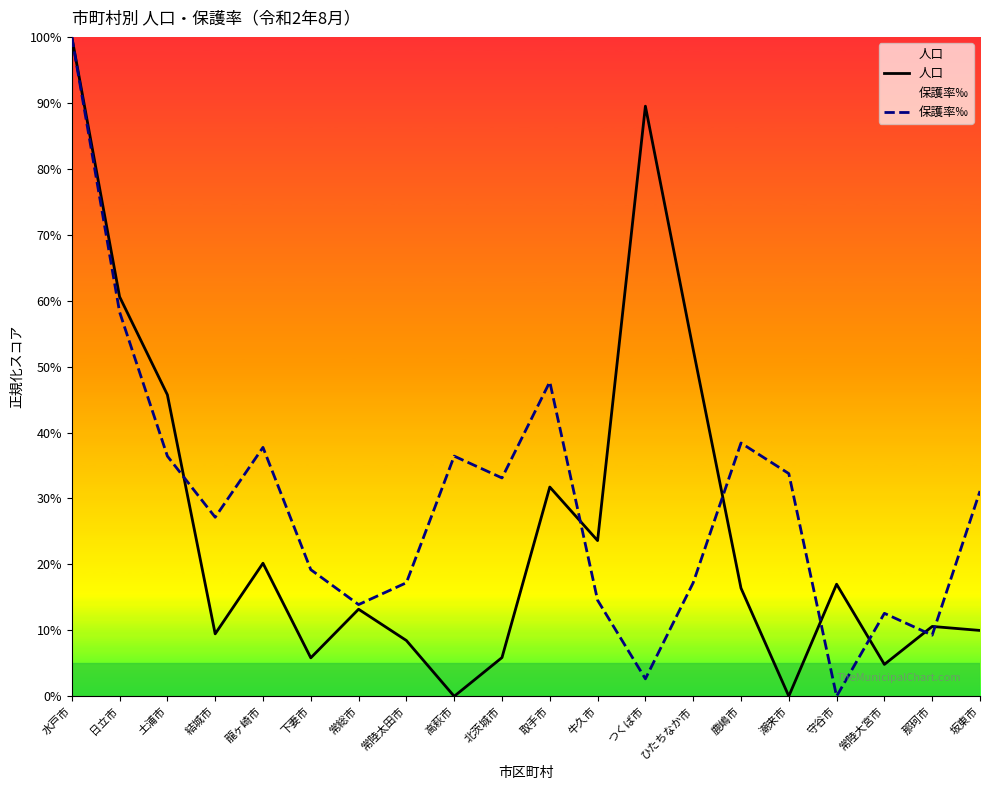

The value of 人口 at 潮来市 is 0.0. True or false?

True